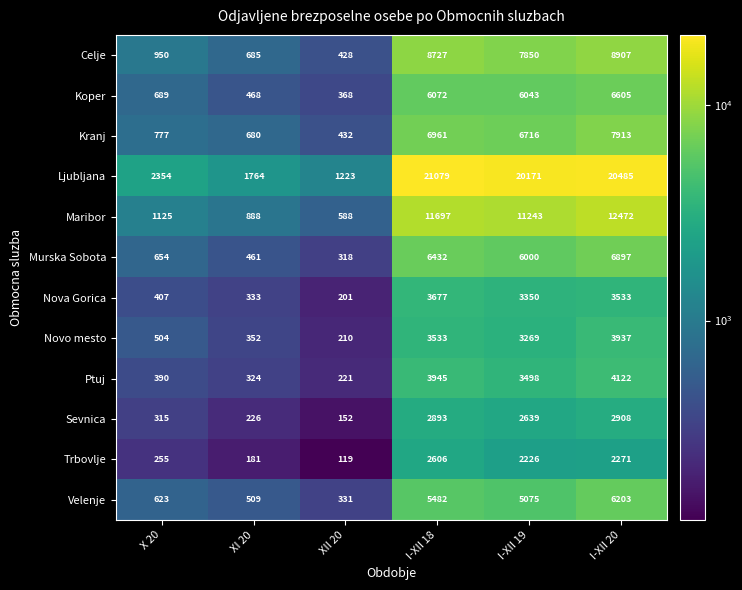

Between X 20 and XII 20, which series saw the biggest shift?

Ljubljana